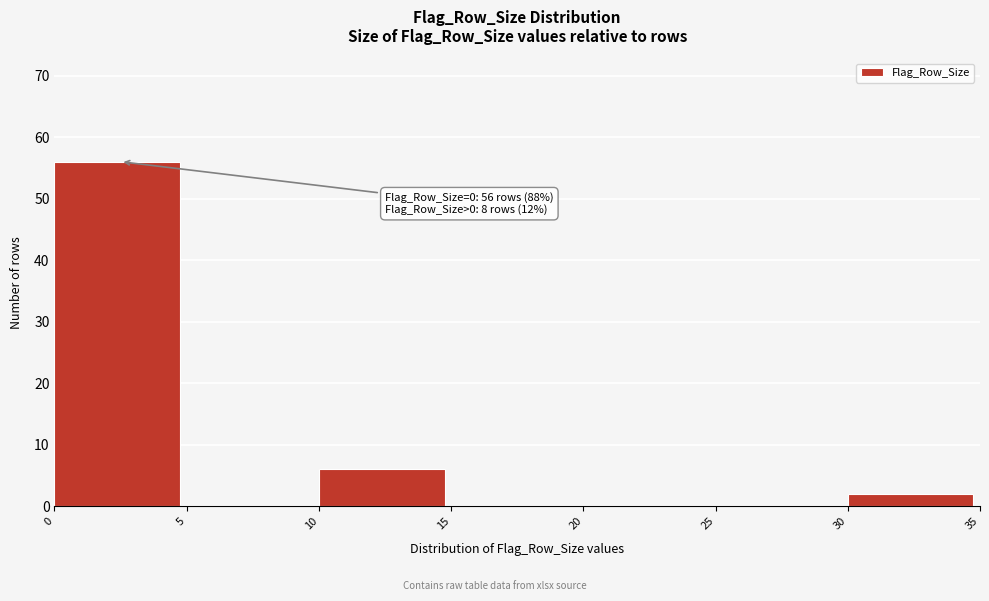

Reading right to left, what are all the values shown in this chart?

30=2	25=0	20=0	15=0	10=6	5=0	0=56